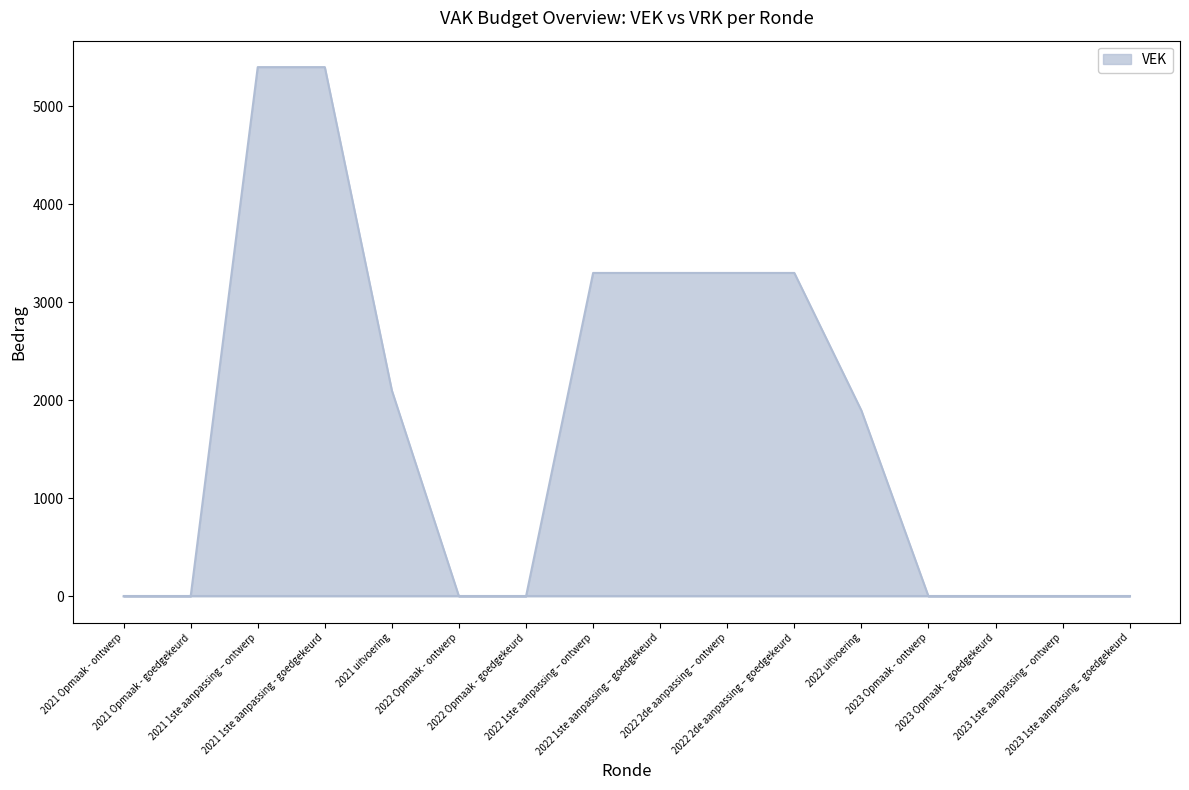

The chart shows a value of 3300 at 2022 2de aanpassing – goedgekeurd. True or false?

True